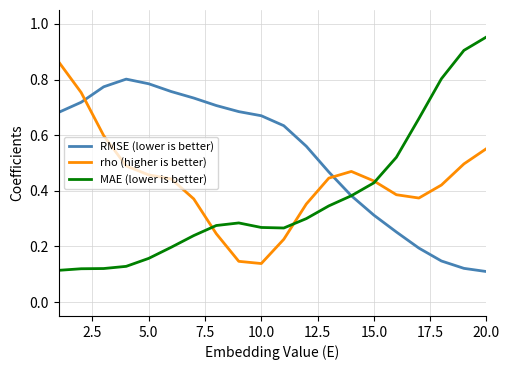

Rank the series by their average value, from highest to lowest.

RMSE (lower is better), rho (higher is better), MAE (lower is better)